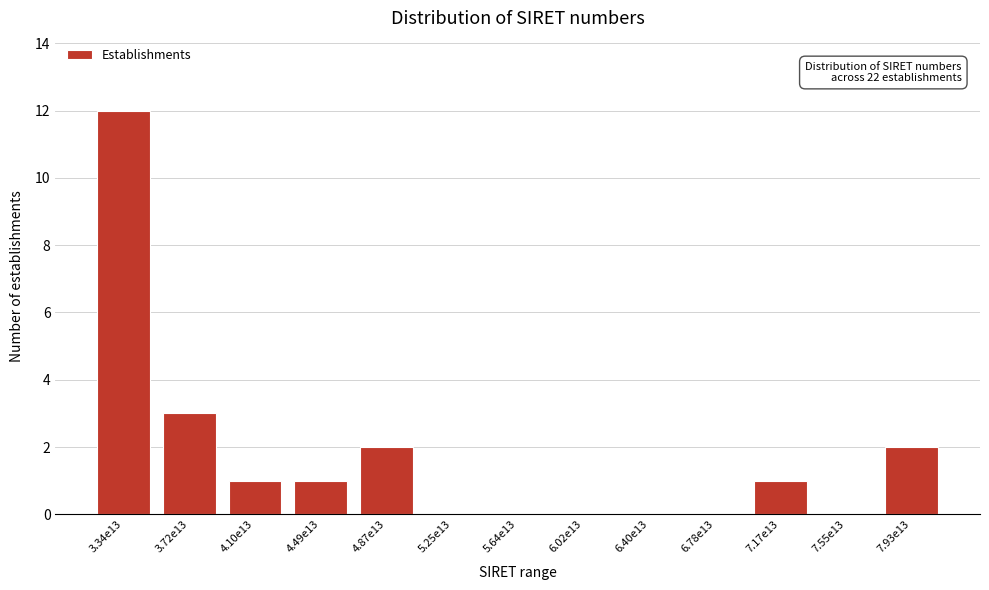

Reading left to right, transcribe all the data shown in this chart.

3.34e13=12	3.72e13=3	4.10e13=1	4.49e13=1	4.87e13=2	5.25e13=0	5.64e13=0	6.02e13=0	6.40e13=0	6.78e13=0	7.17e13=1	7.55e13=0	7.93e13=2